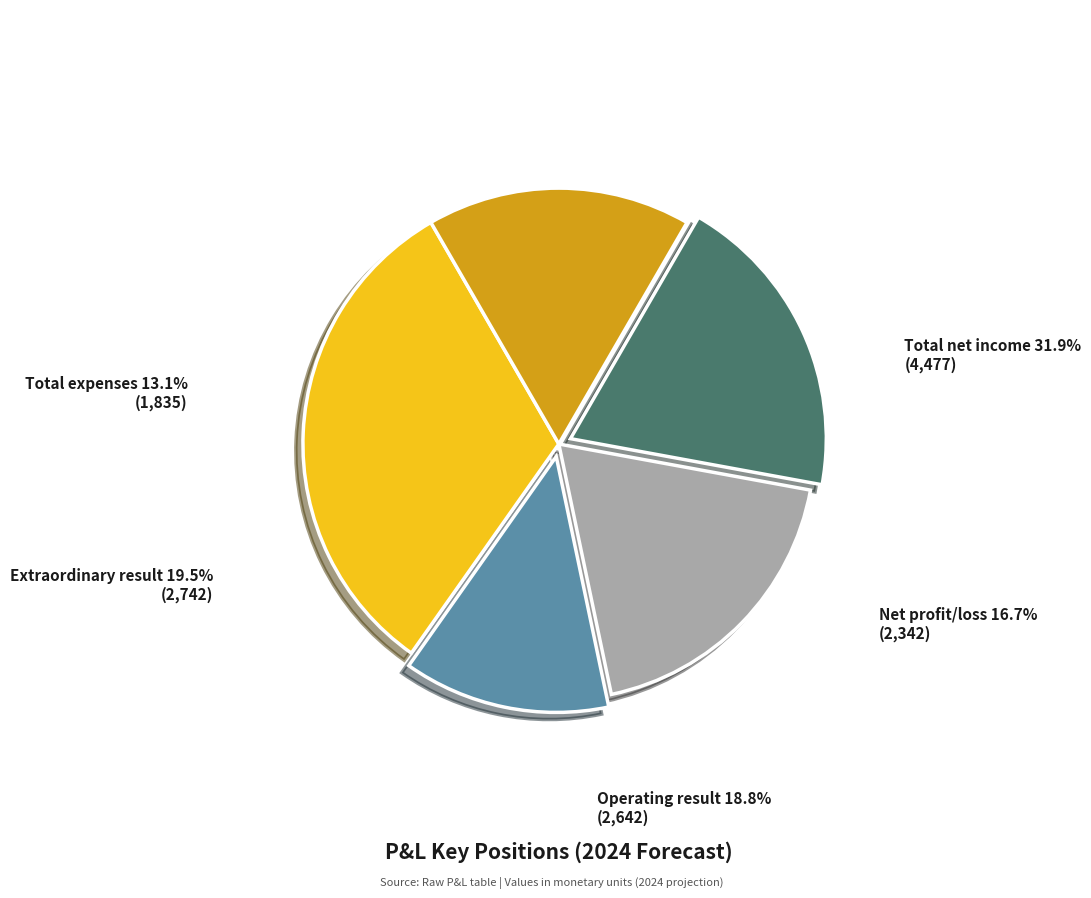

Is there any slice that represents more than half of the pie?

No